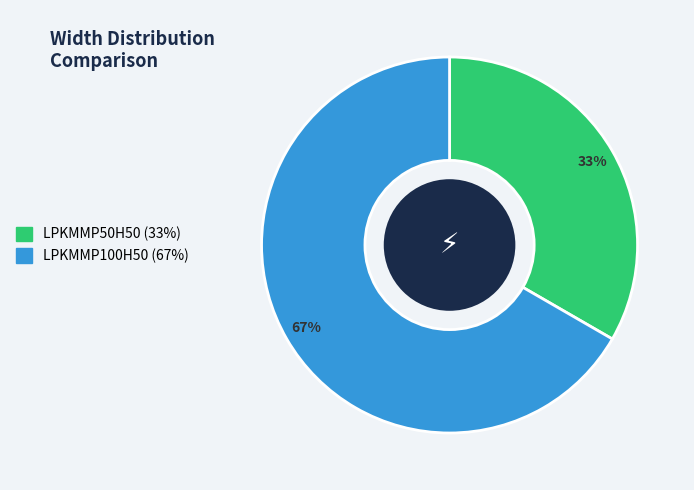

Does LPKMMP50H50 account for over 50% of the chart?

No